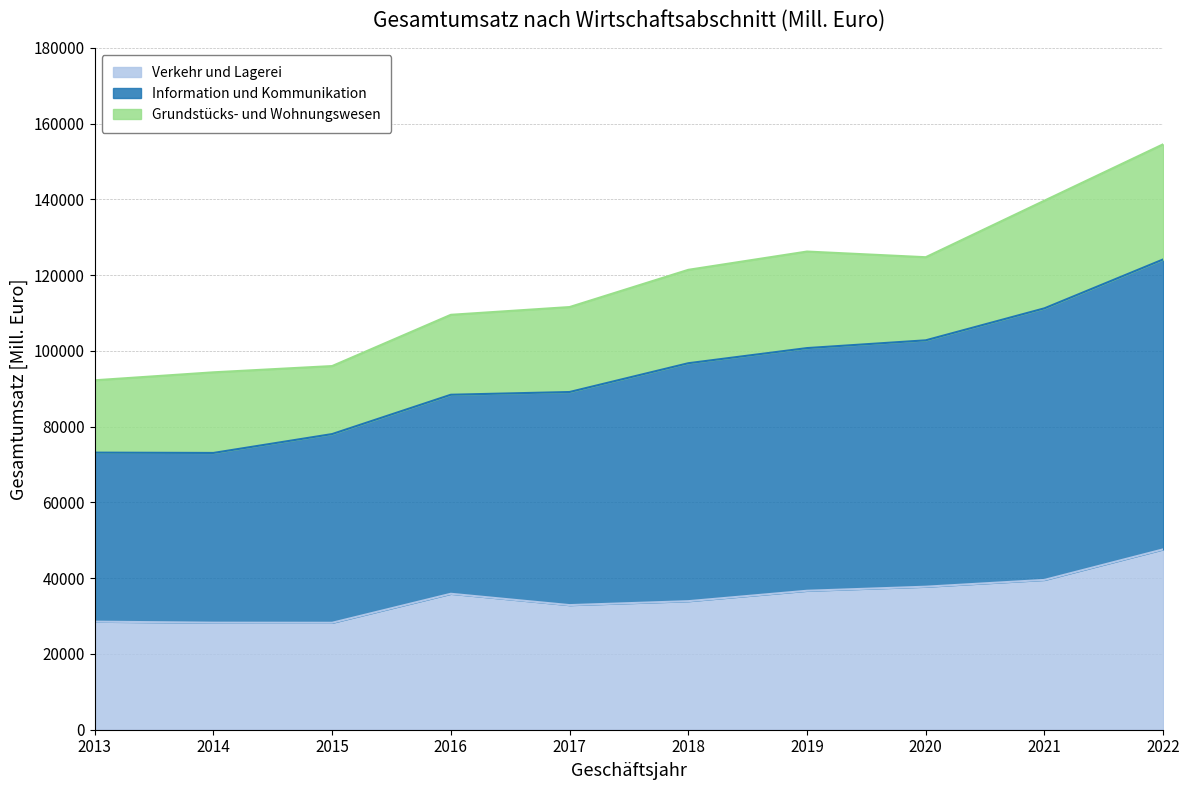

What are all the series names shown in the legend?

Verkehr und Lagerei, Information und Kommunikation, Grundstücks- und Wohnungswesen